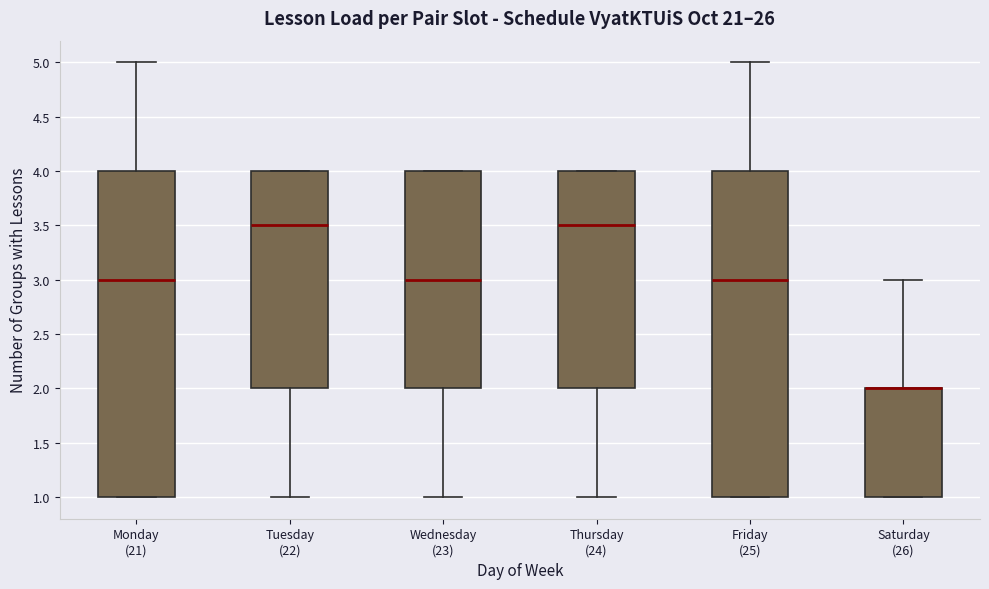

Reading left to right, transcribe this box plot: for each box, give where its median line is, the range the box spans, and where its two whiskers end, as read against the y-axis. The values are not printed on the chart, so give them approximately, as read against the axis.

Monday (21): median 3.0, box 1.0 to 4.0, whiskers 1.0 to 5.0
Tuesday (22): median 3.5, box 2.0 to 4.0, whiskers 1.0 to 4.0
Wednesday (23): median 3.0, box 2.0 to 4.0, whiskers 1.0 to 4.0
Thursday (24): median 3.5, box 2.0 to 4.0, whiskers 1.0 to 4.0
Friday (25): median 3.0, box 1.0 to 4.0, whiskers 1.0 to 5.0
Saturday (26): median 2.0 (drawn on the box's upper edge), box 1.0 to 2.0, whiskers 1.0 to 3.0